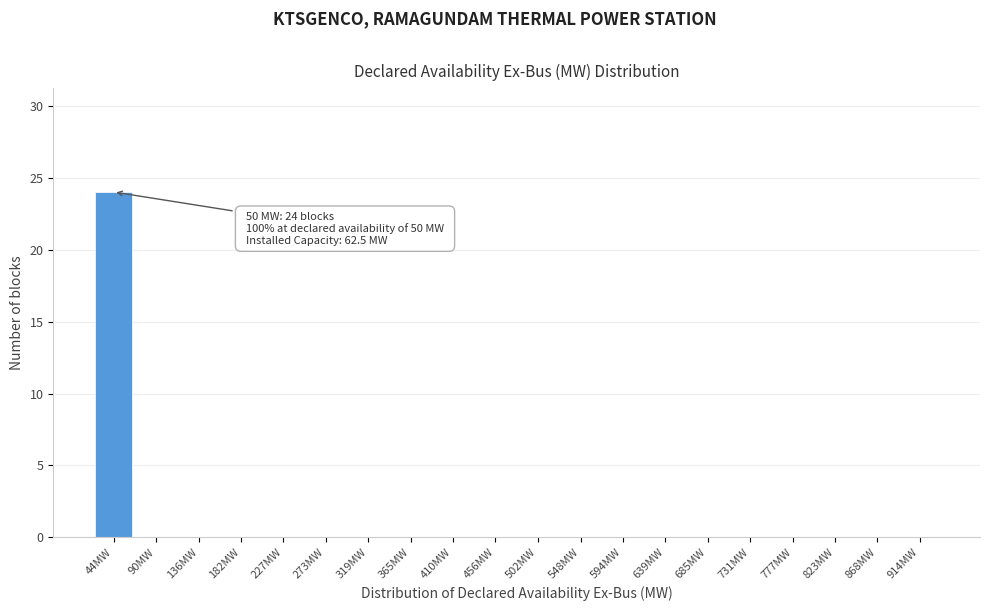

Reading left to right, transcribe all the data shown in this chart.

44MW=24	90MW=0	136MW=0	182MW=0	227MW=0	273MW=0	319MW=0	365MW=0	410MW=0	456MW=0	502MW=0	548MW=0	594MW=0	639MW=0	685MW=0	731MW=0	777MW=0	823MW=0	868MW=0	914MW=0